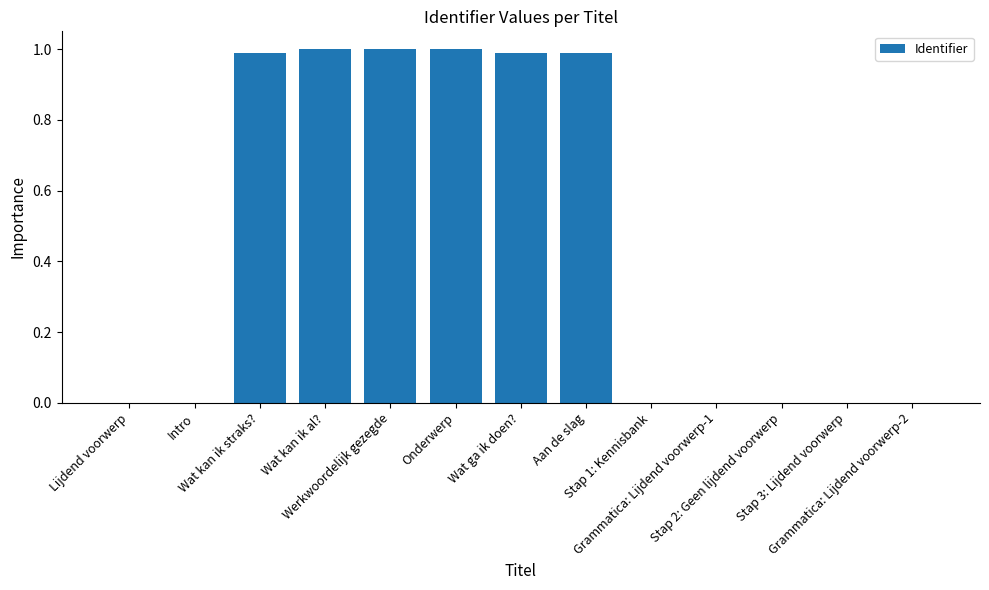

What is the sum of all values?

6.0